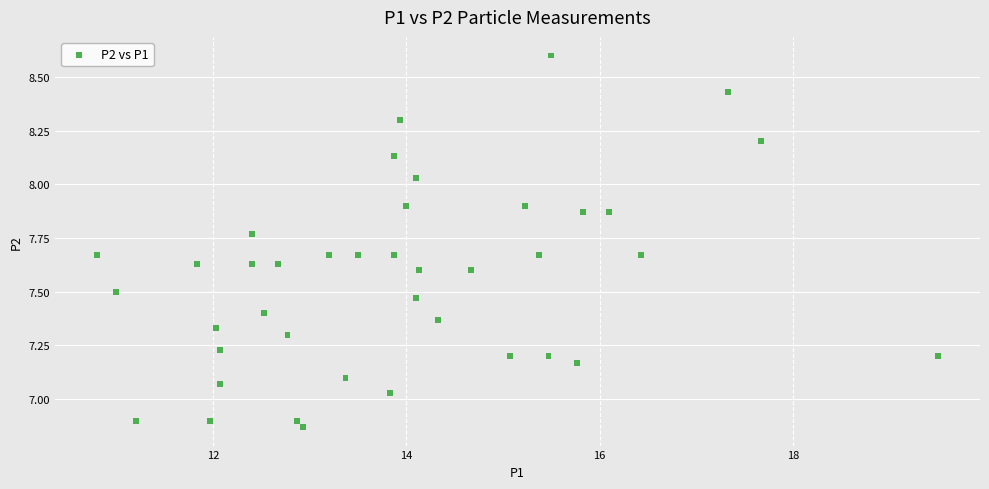

What is the range of Y values (max minus min)?

1.7